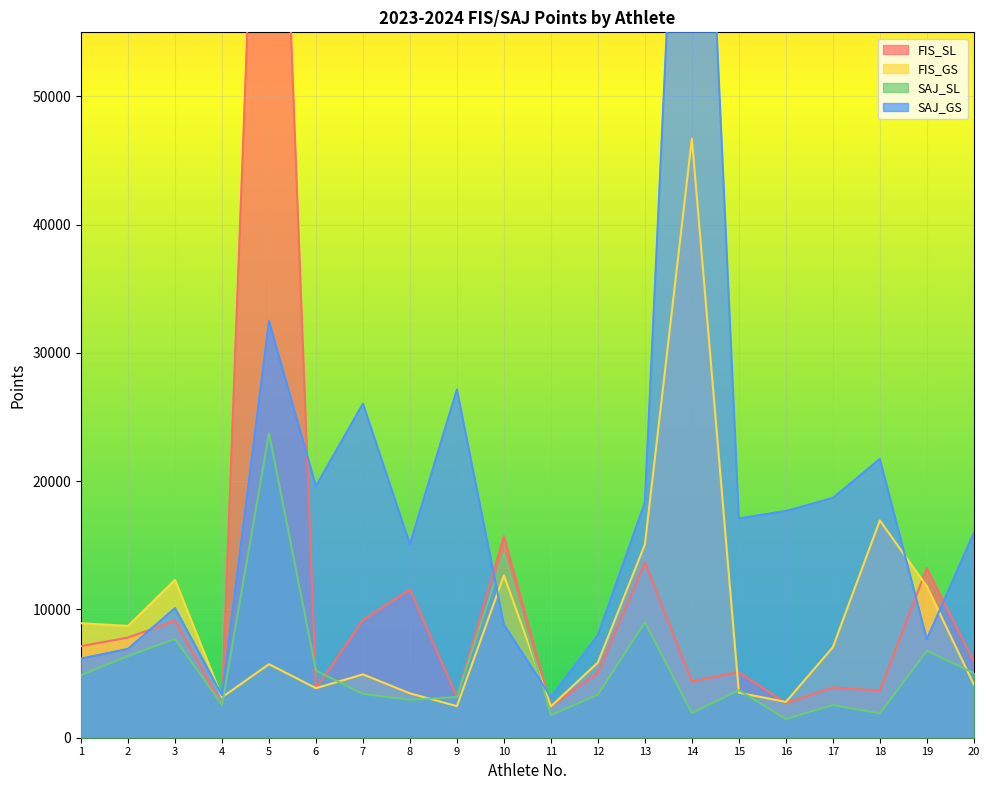

The value of SAJ_SL at 7 is 4654. True or false?

False